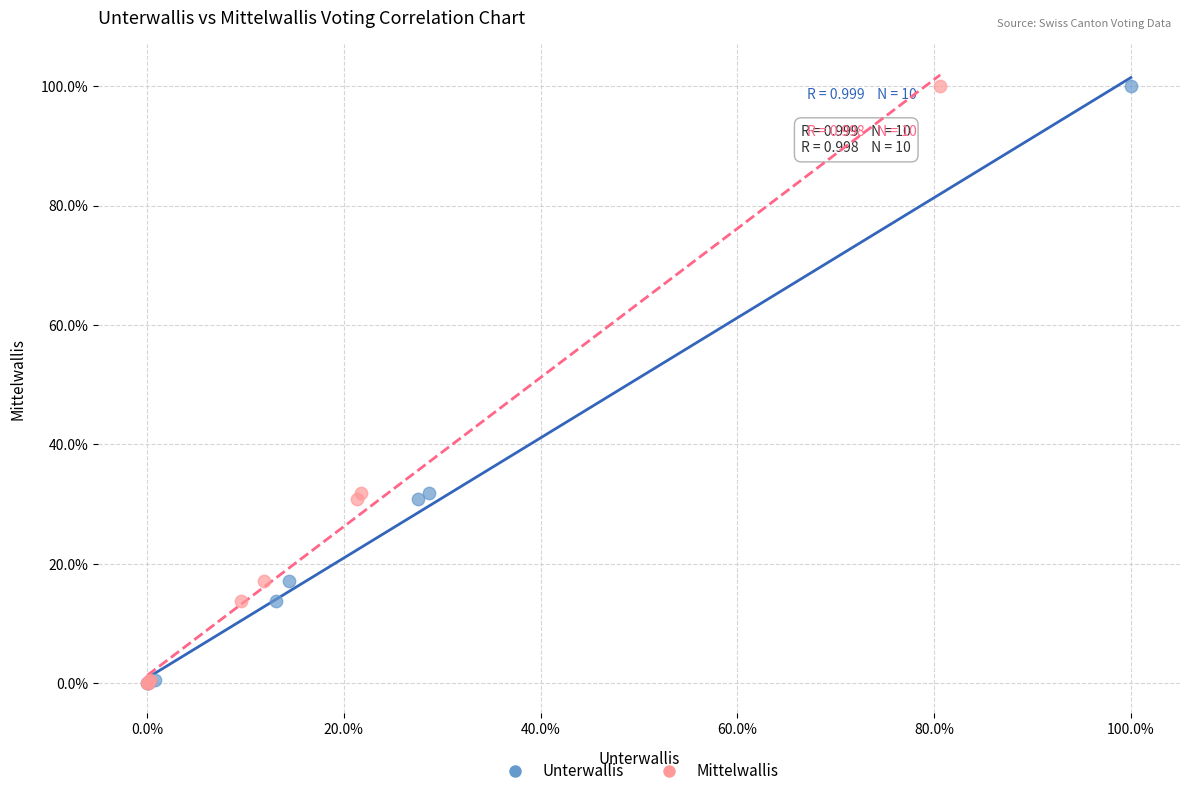

What are all the series names shown in the legend?

Unterwallis, Mittelwallis